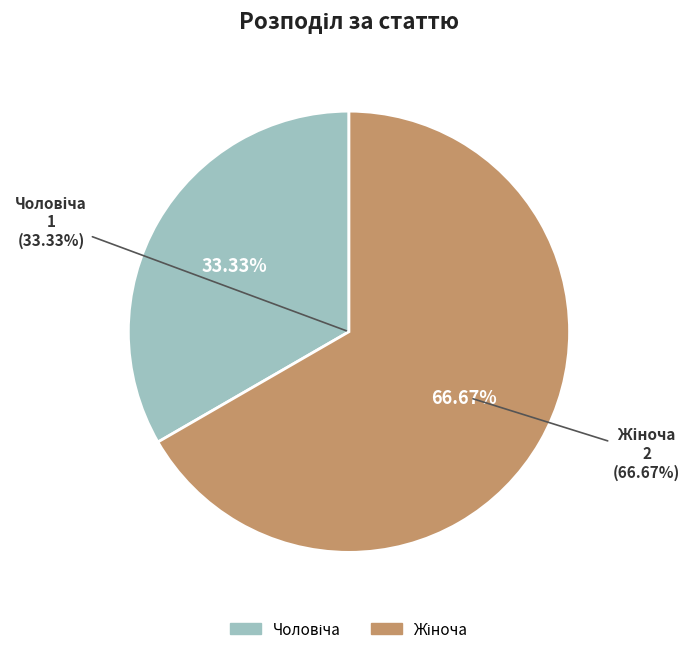

Between Чоловіча and Жіноча, which is larger?

Жіноча